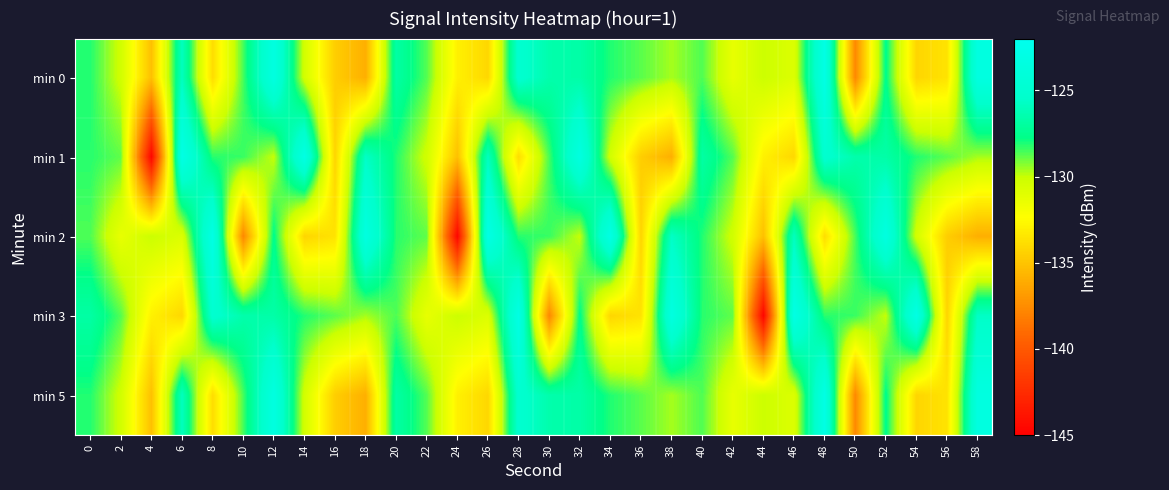

Count the number of data series in this chart.

5